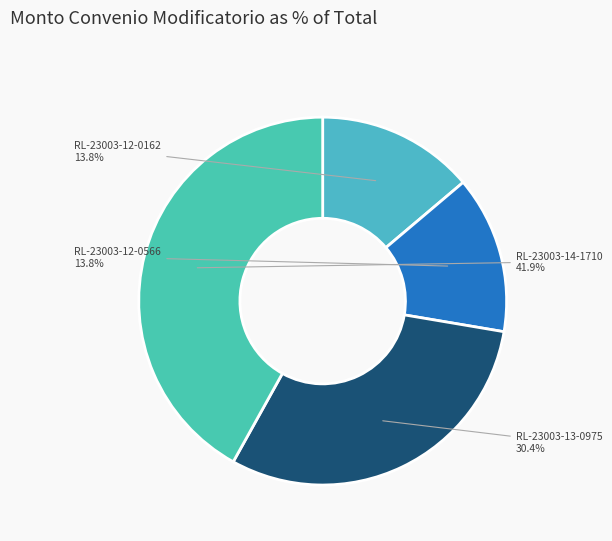

To the nearest percent, what is the average slice percentage?

25%